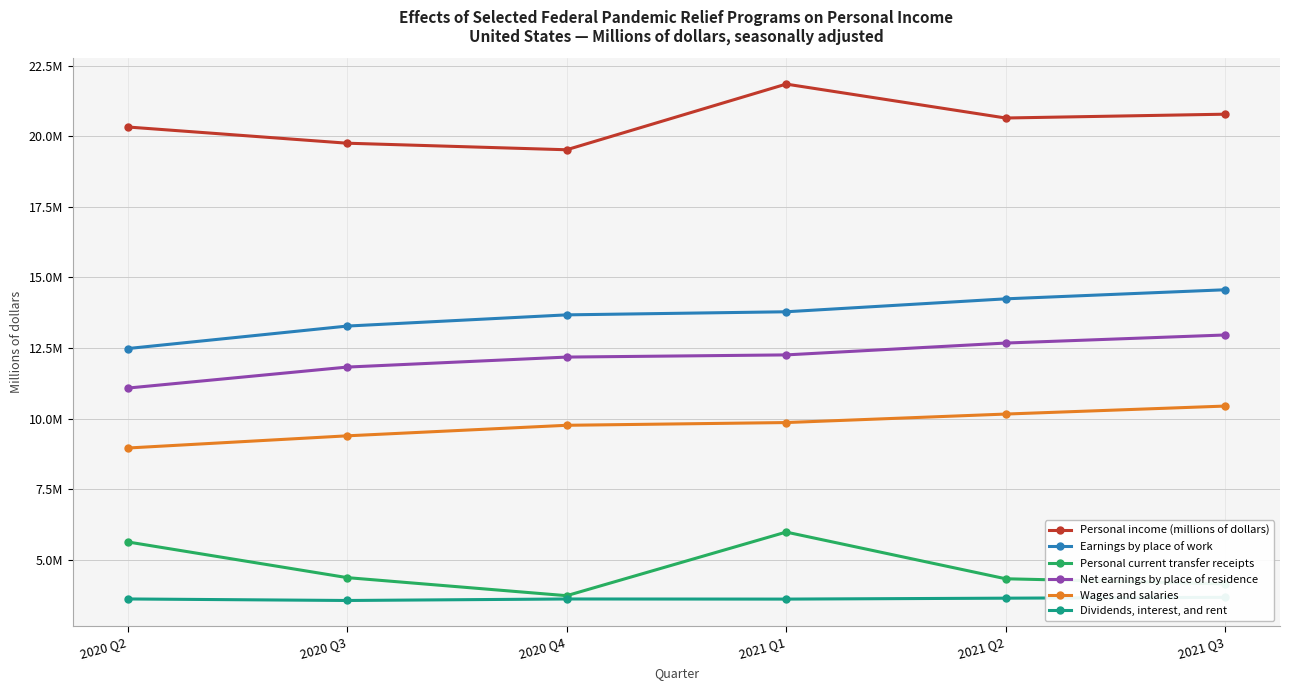

What is the label of the 2nd point from the right?

2021 Q2